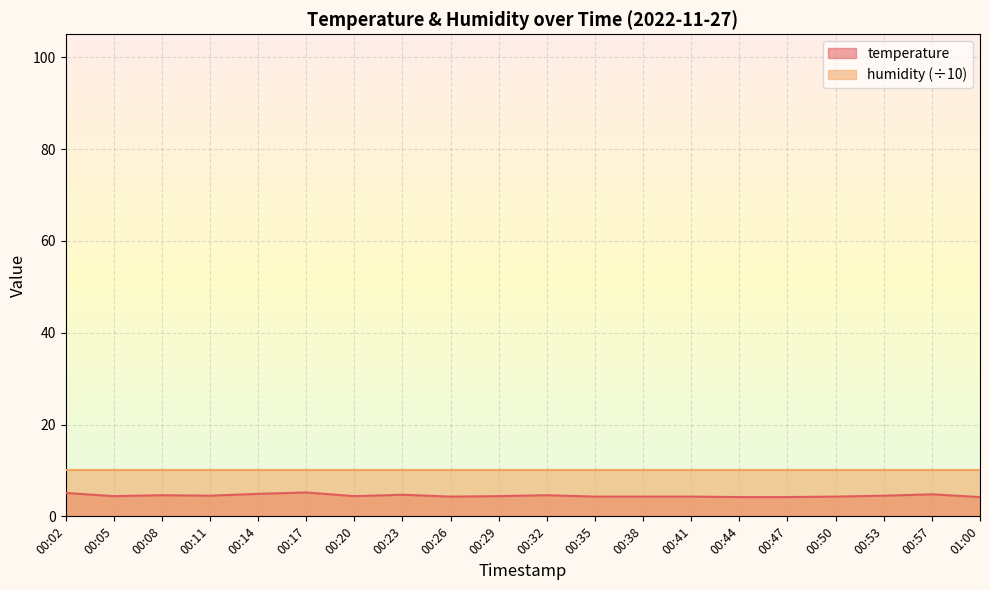

What is the greatest value displayed?

10.0